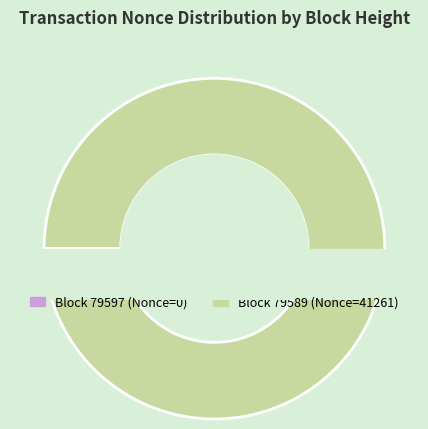

The 79597 slice represents 0% of the pie. True or false?

True